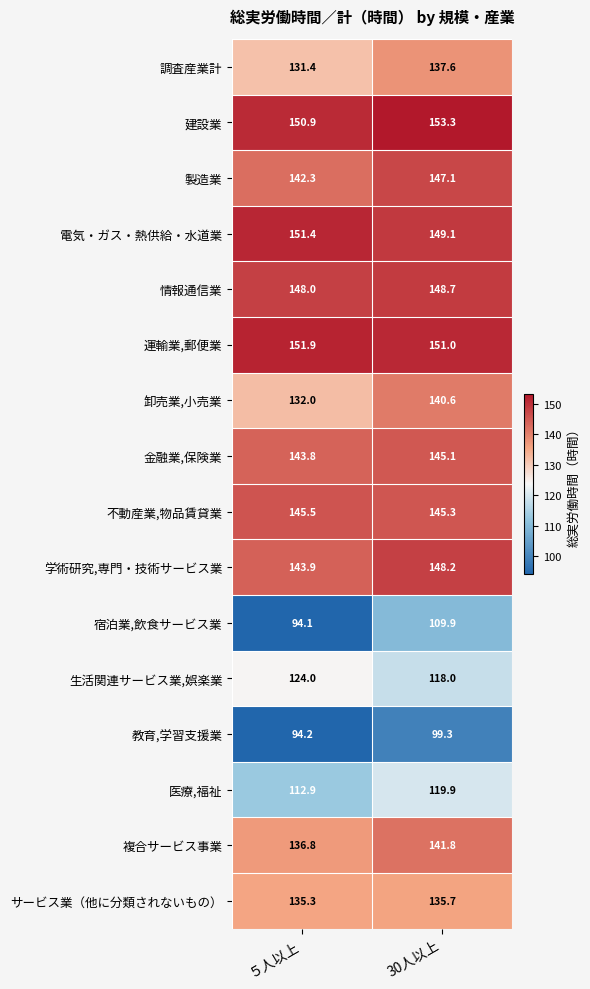

What is the difference between the maximum and minimum values in the 運輸業,郵便業 series?

0.9